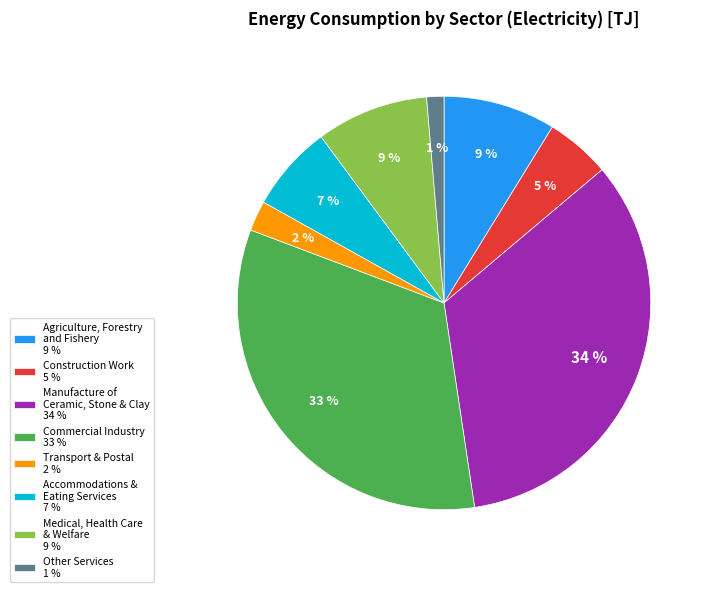

What is the ratio of the value at Medical, Health Care & Welfare 9 % to the value at Manufacture of Ceramic, Stone & Clay 34 %?

0.3